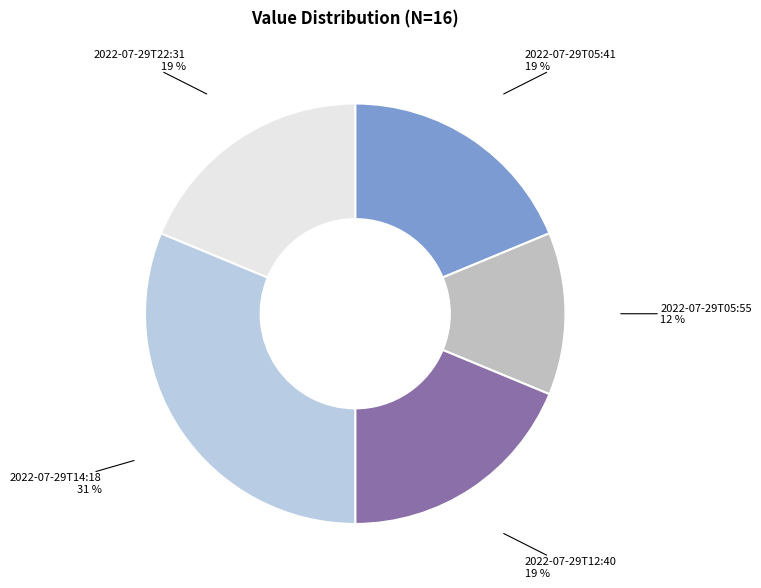

To the nearest percent, what percentage of the pie is 2022-07-29T22:31?

19%